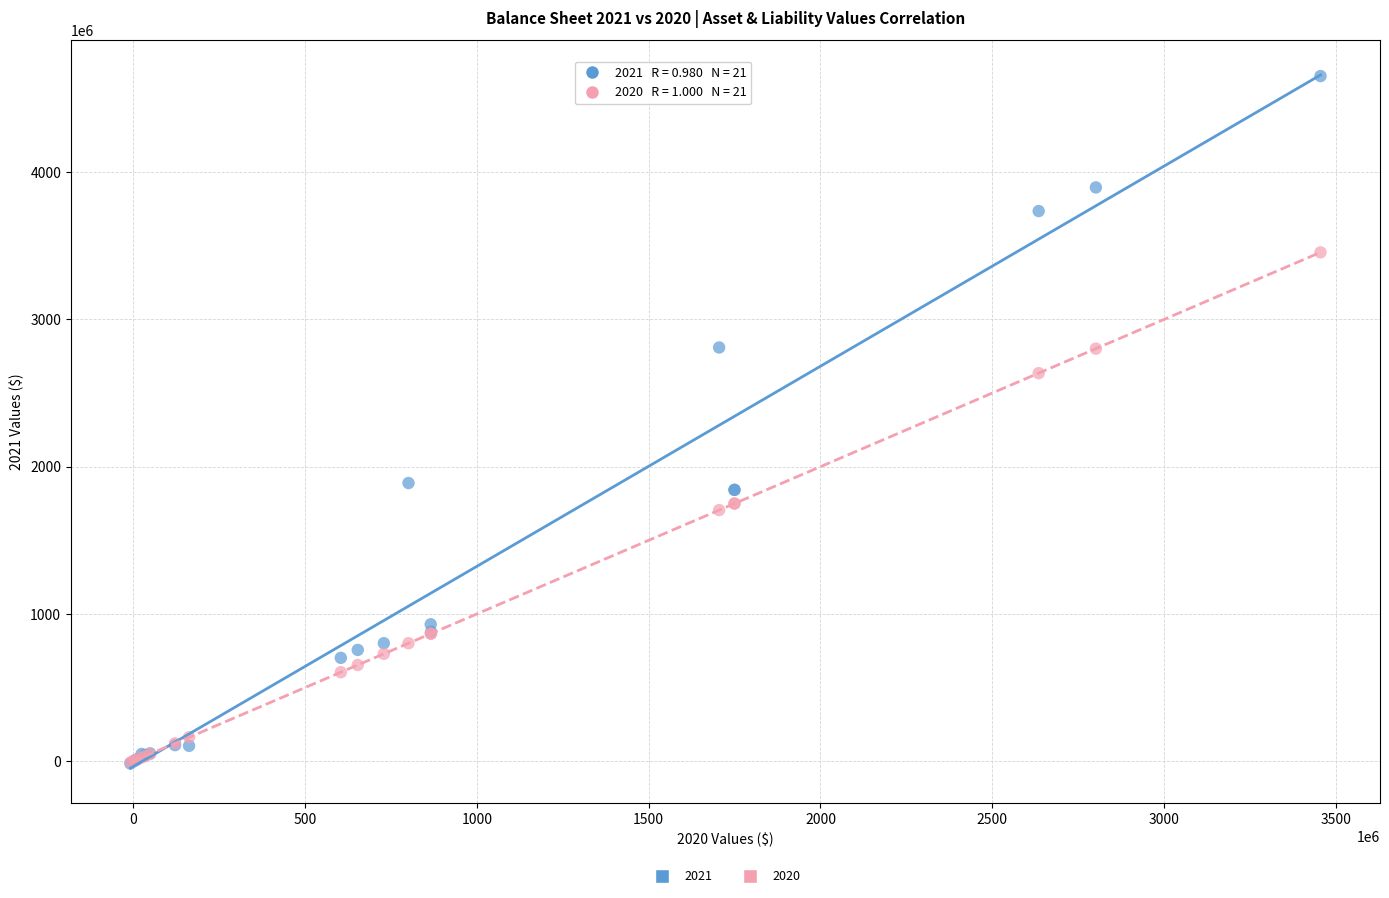

Across all series, what Y value is closest to 2318089688?

2634851333.6